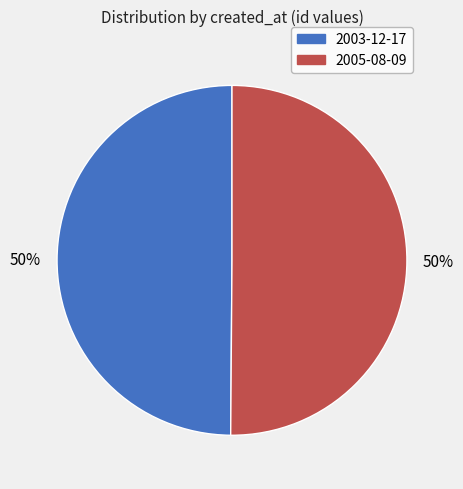

To the nearest percent, what portion does 2003-12-17 represent?

50%